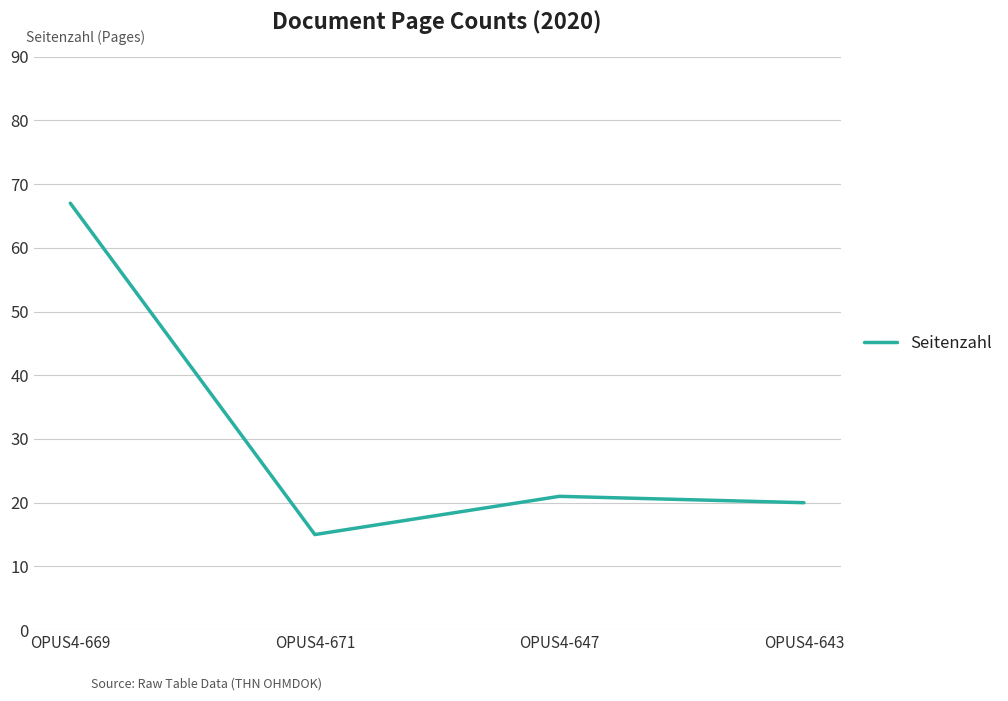

Rank the categories by value from highest to lowest.

OPUS4-669, OPUS4-647, OPUS4-643, OPUS4-671